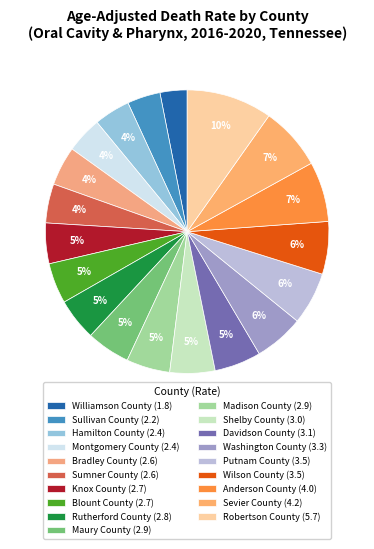

Rank the categories by value from highest to lowest.

Robertson County, Sevier County, Anderson County, Putnam County, Wilson County, Washington County, Davidson County, Shelby County, Maury County, Madison County, Rutherford County, Knox County, Blount County, Bradley County, Sumner County, Hamilton County, Montgomery County, Sullivan County, Williamson County